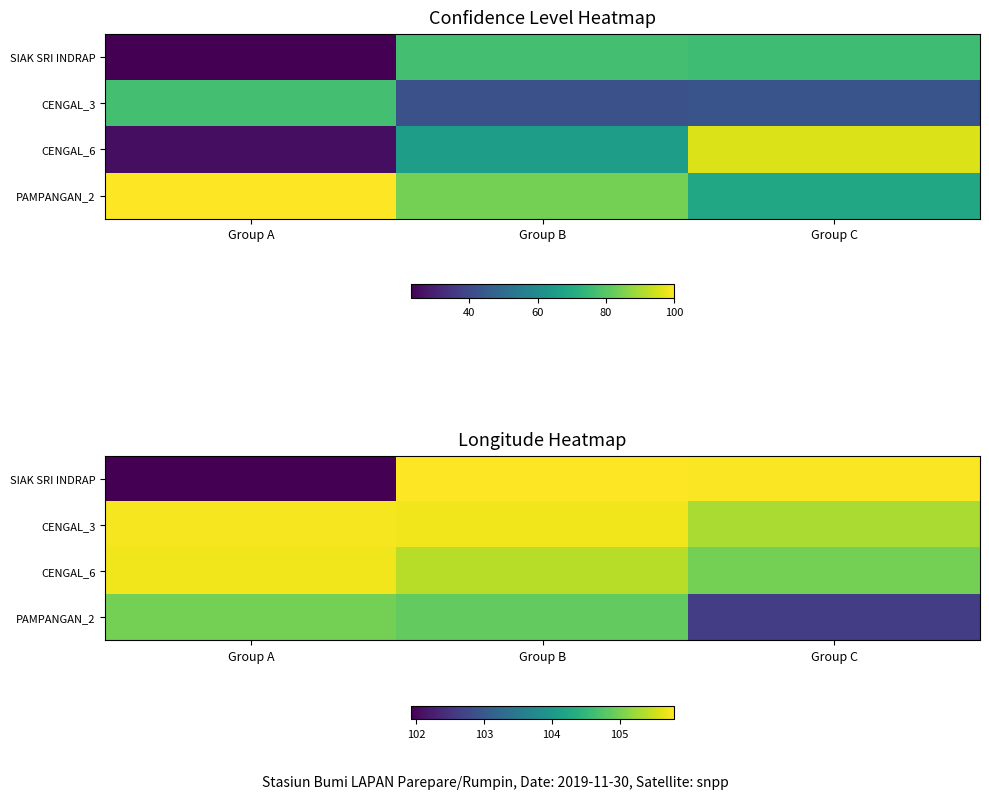

At how many categories does at least one series exceed 103?

3